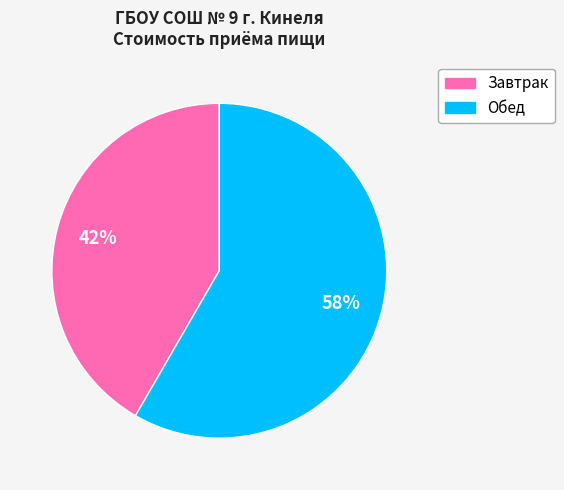

Is it true that Обед is 58% of the pie?

True